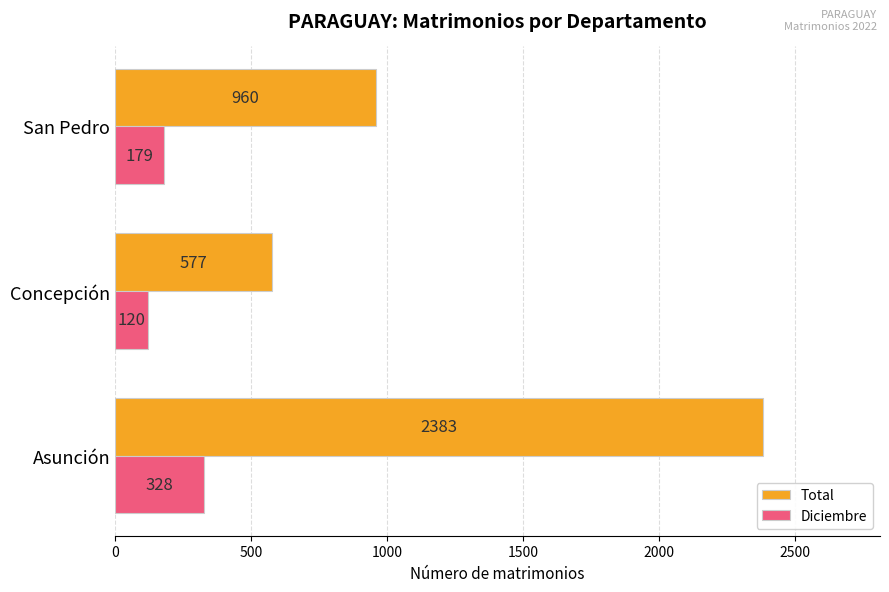

What is the sum of all Diciembre values?

627